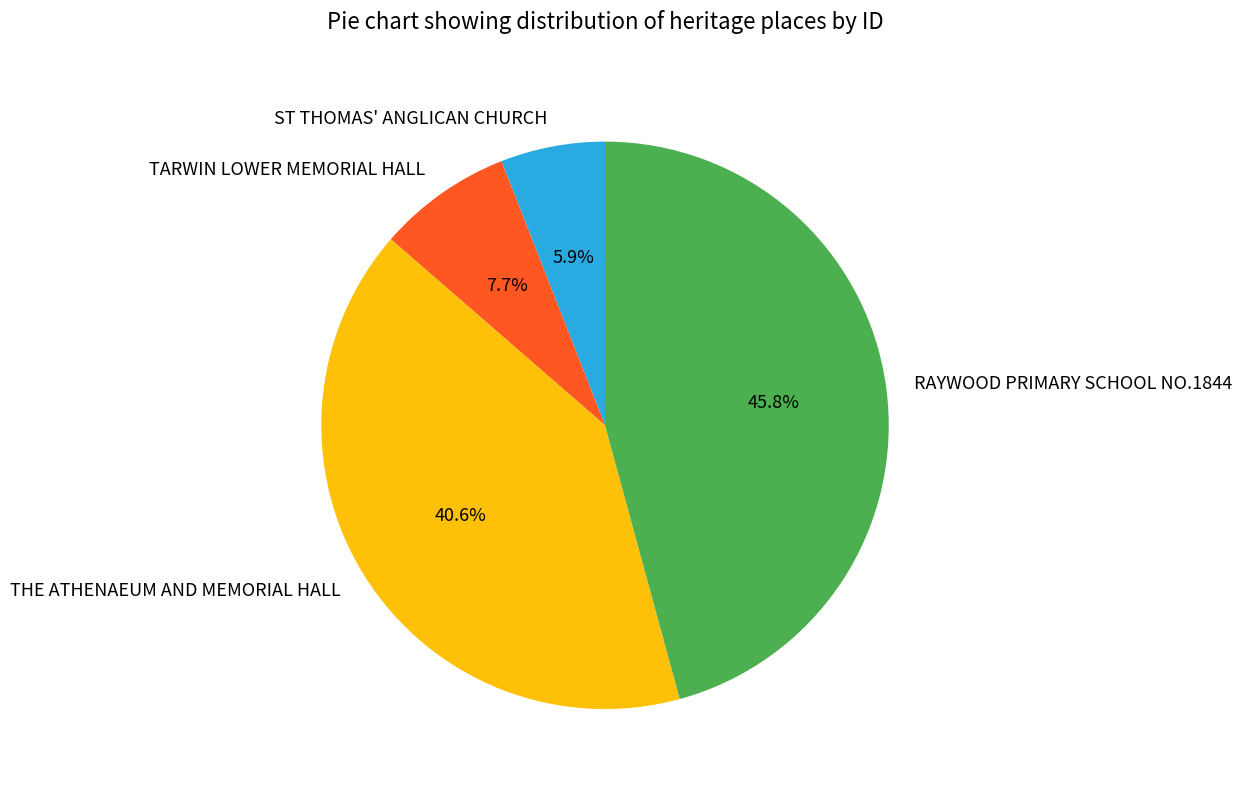

True or false: TARWIN LOWER MEMORIAL HALL accounts for 8% of the total.

True